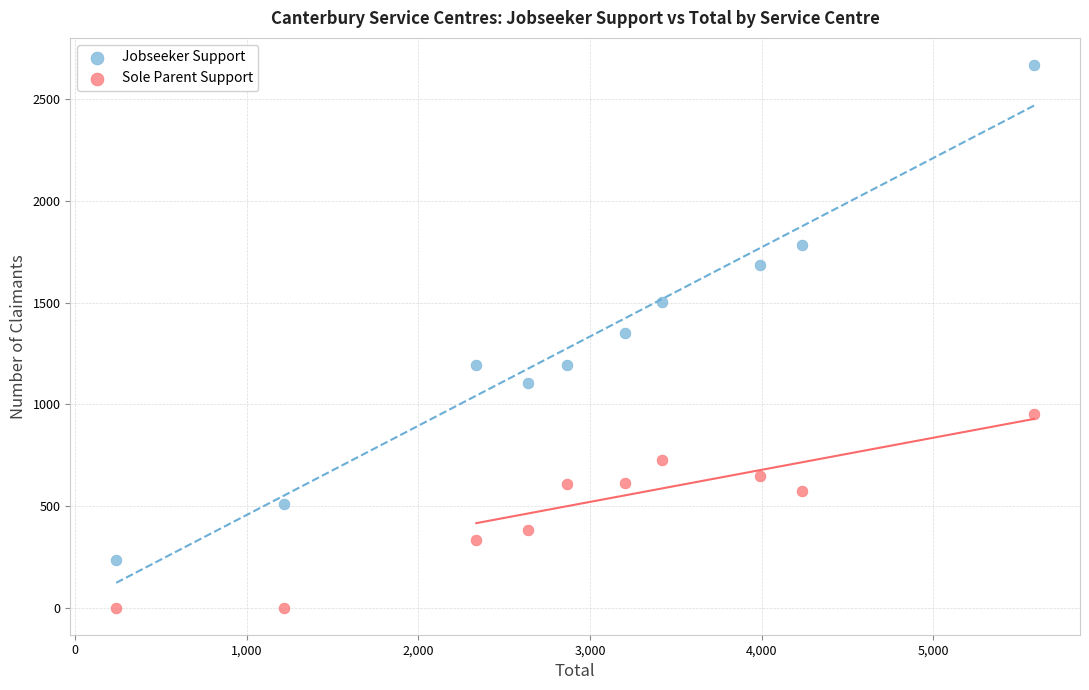

Which series reaches the minimum Y coordinate?

Sole Parent Support